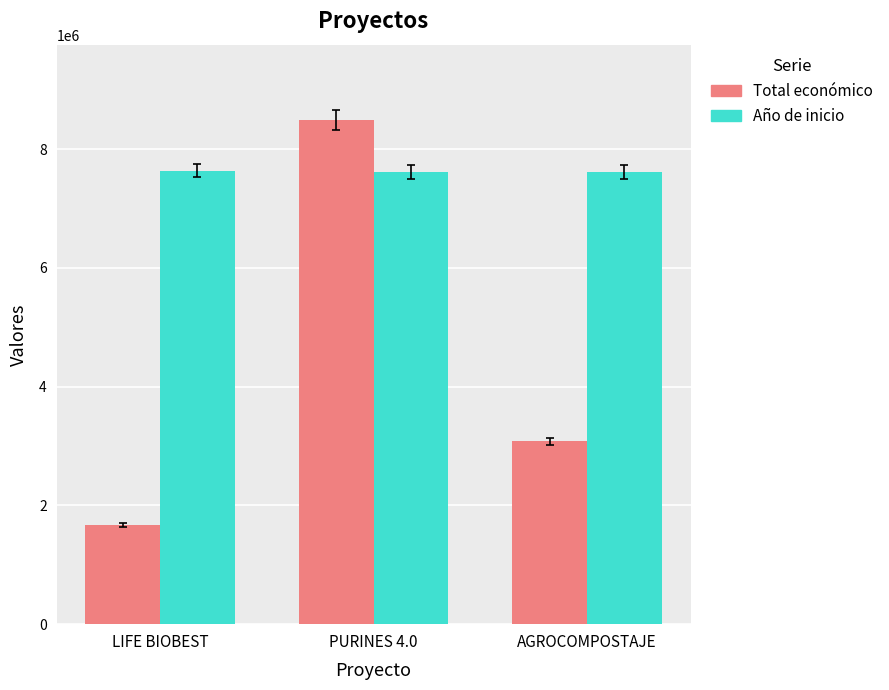

What is the total value across all series at AGROCOMPOSTAJE?

10697457.9